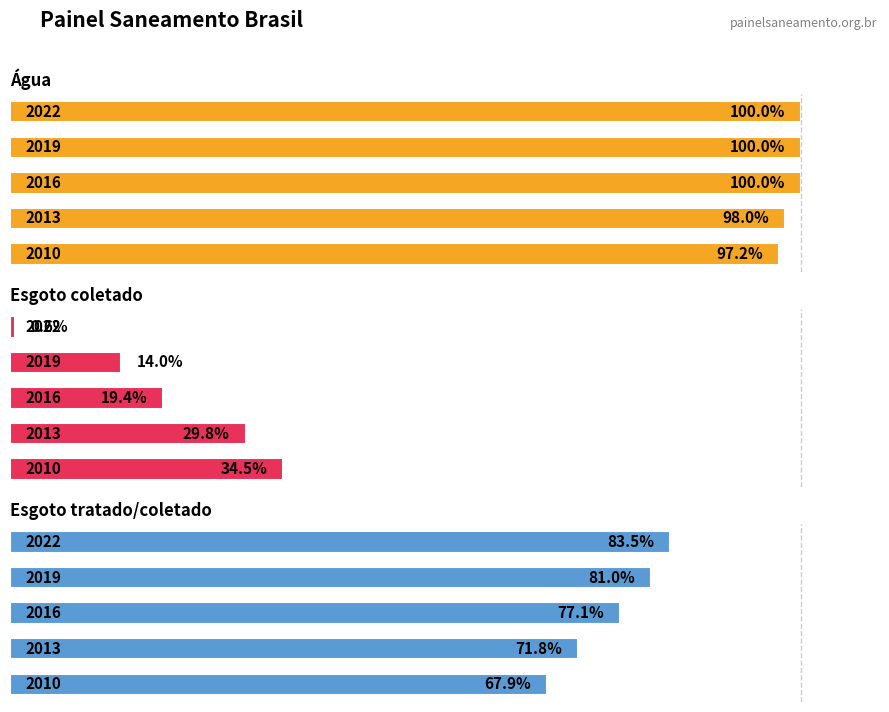

Is it true that Parcela da população total que mora em domicílios com acesso a esgoto equals 0.1 at 2019?

True